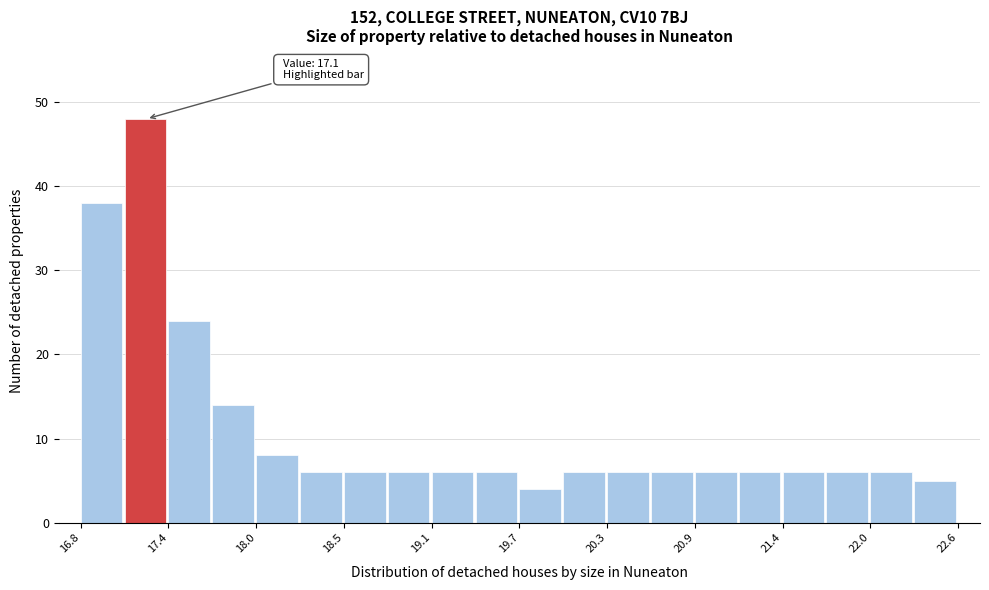

Read against the x-axis, roughly where is the centre of the tallest bar?

17.2